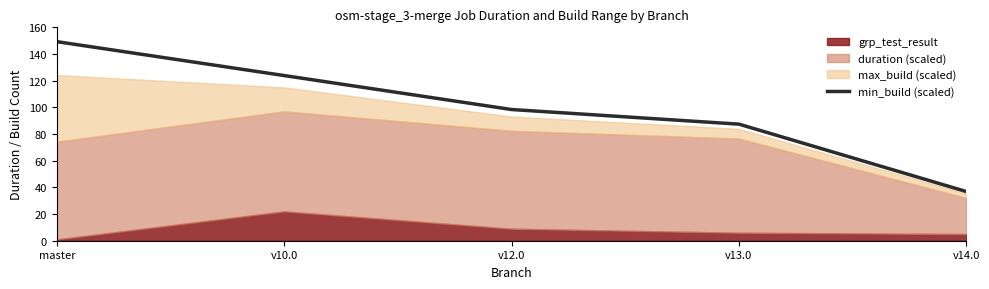

What is the change in value from master to v13.0?

-61.9